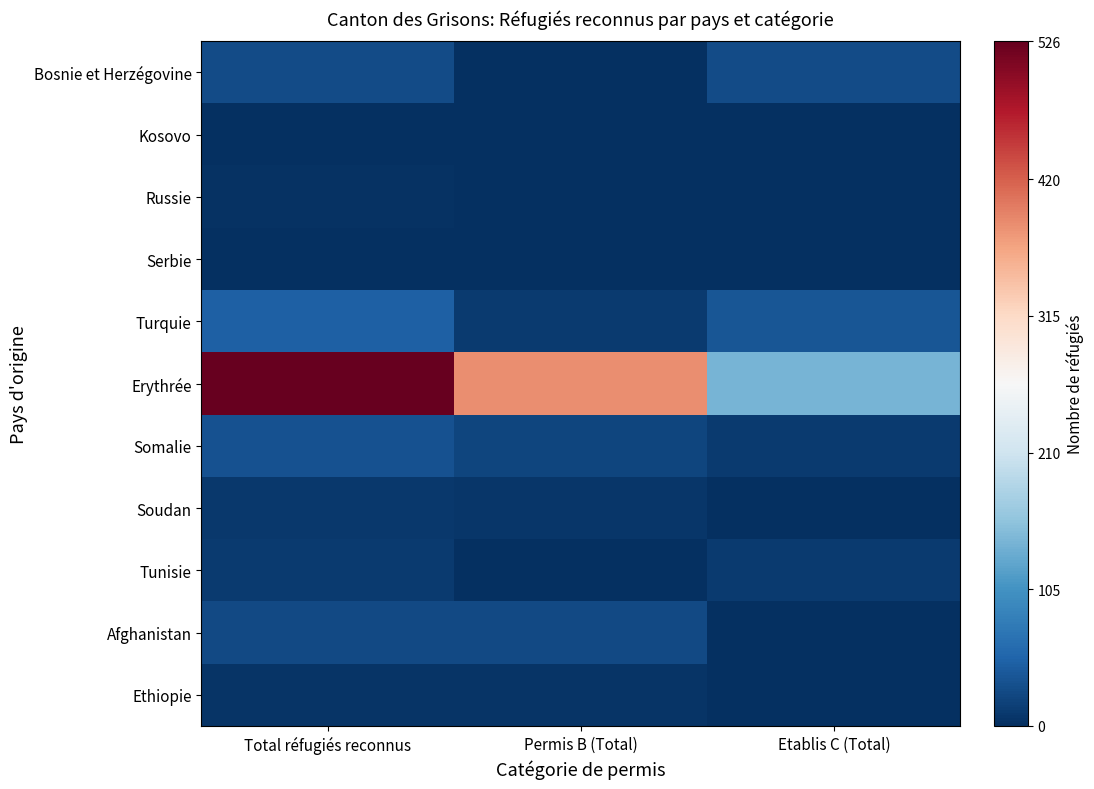

Between Permis B (Total) and Etablis C (Total), which is larger?

Etablis C (Total)